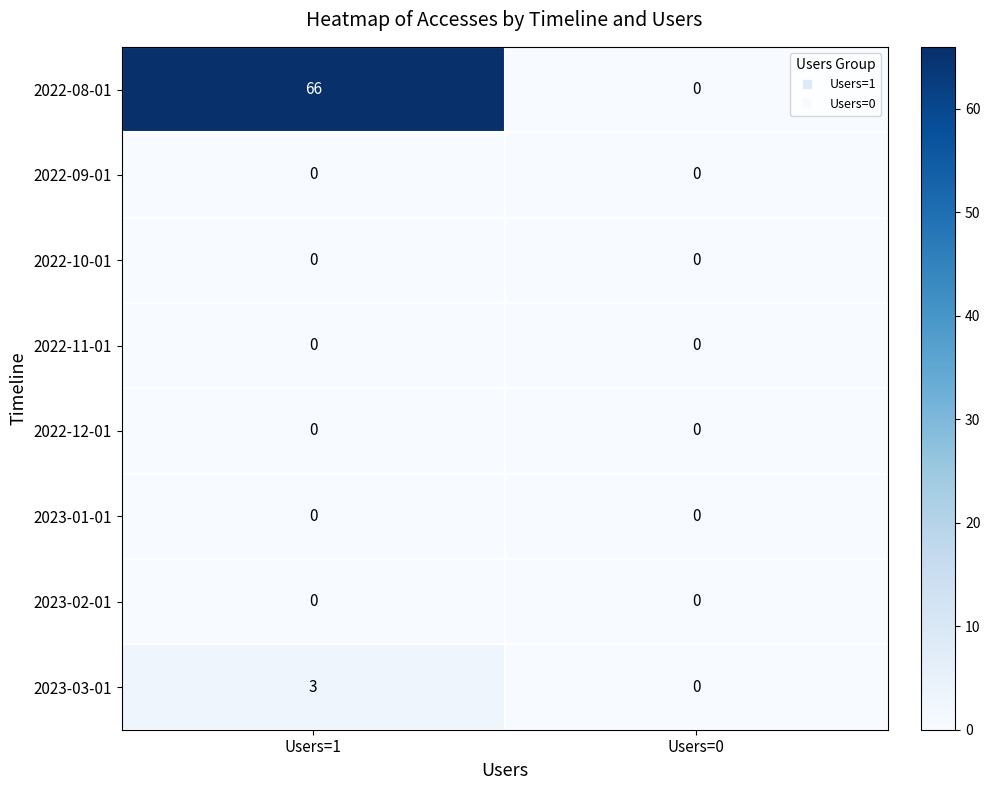

Which series has the largest total across all categories?

2022-08-01